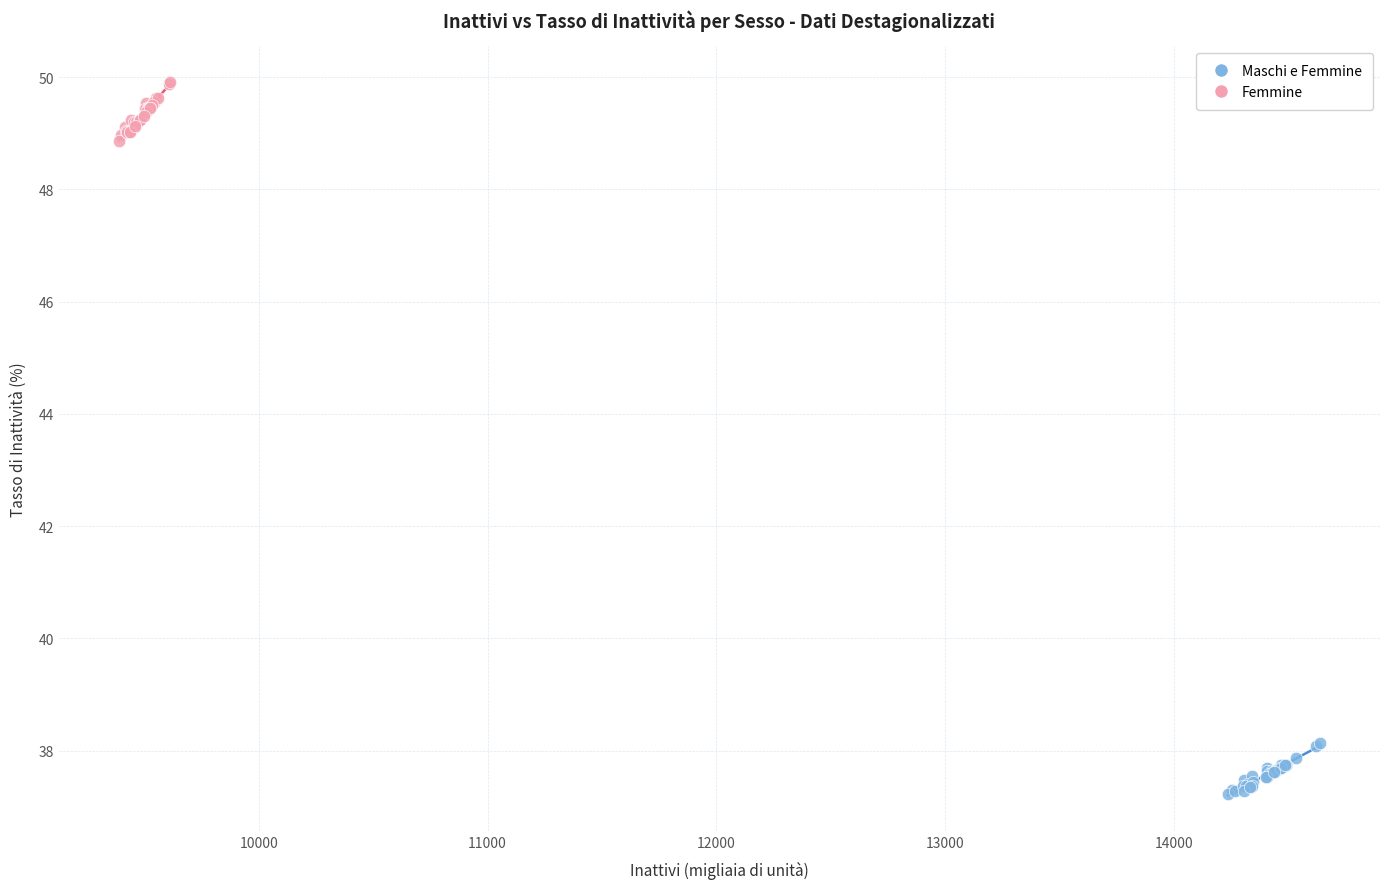

Which series contains the highest Y value?

Femmine